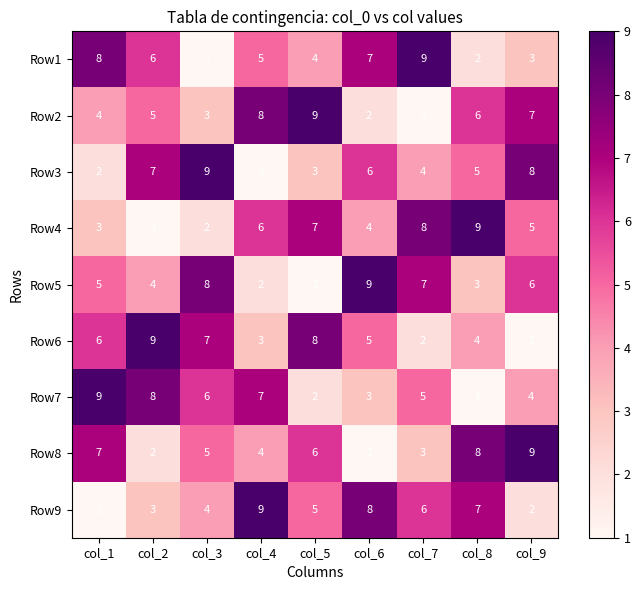

What is the smallest value displayed?

1